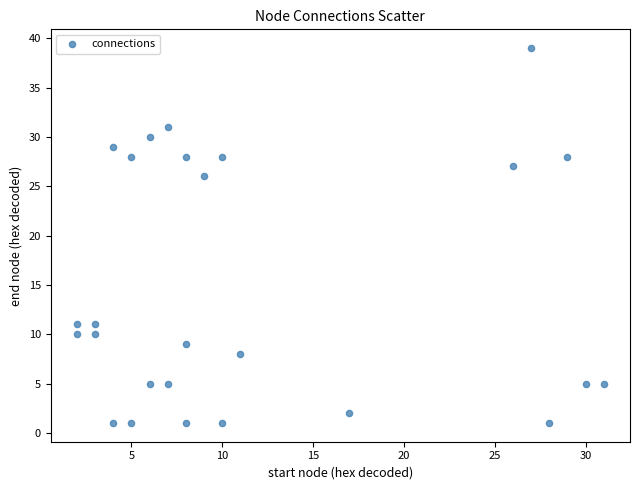

What is the range of Y values (max minus min)?

38